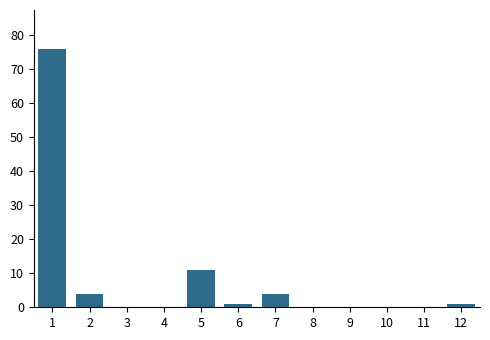

Reading left to right, extract all data points from this chart.

1=76	2=4	3=0	4=0	5=11	6=1	7=4	8=0	9=0	10=0	11=0	12=1